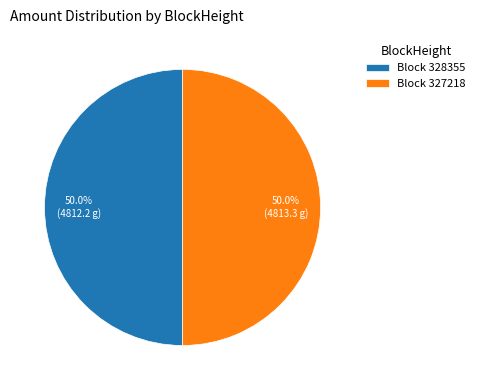

What is the ratio of the value at Block 328355 to the value at Block 327218?

1.0